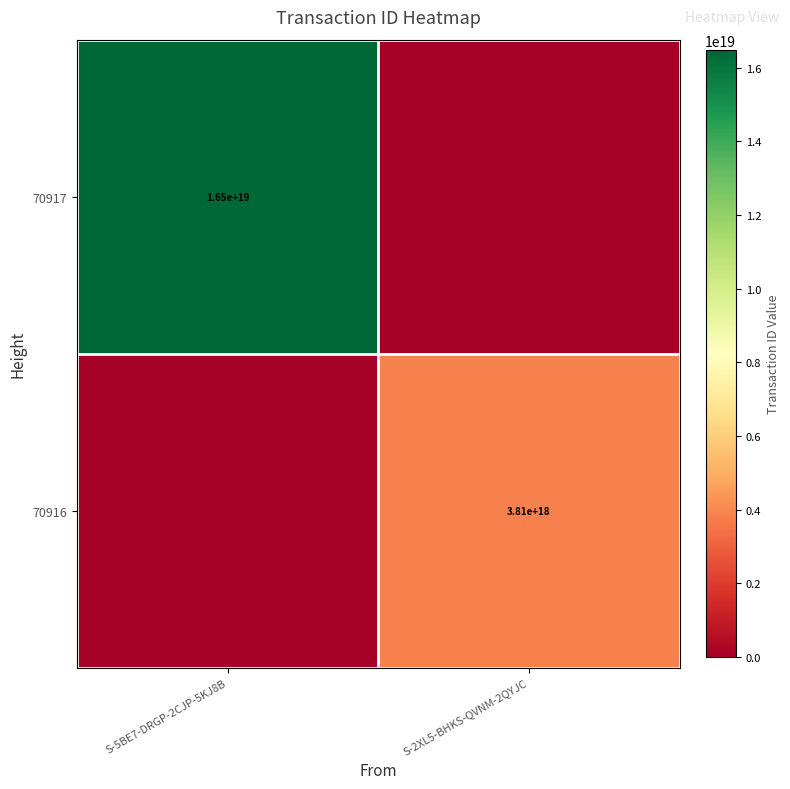

True or false: 70917 has a value of 16500000000000000000 at S-5BE7-DRGP-2CJP-5KJ8B.

True